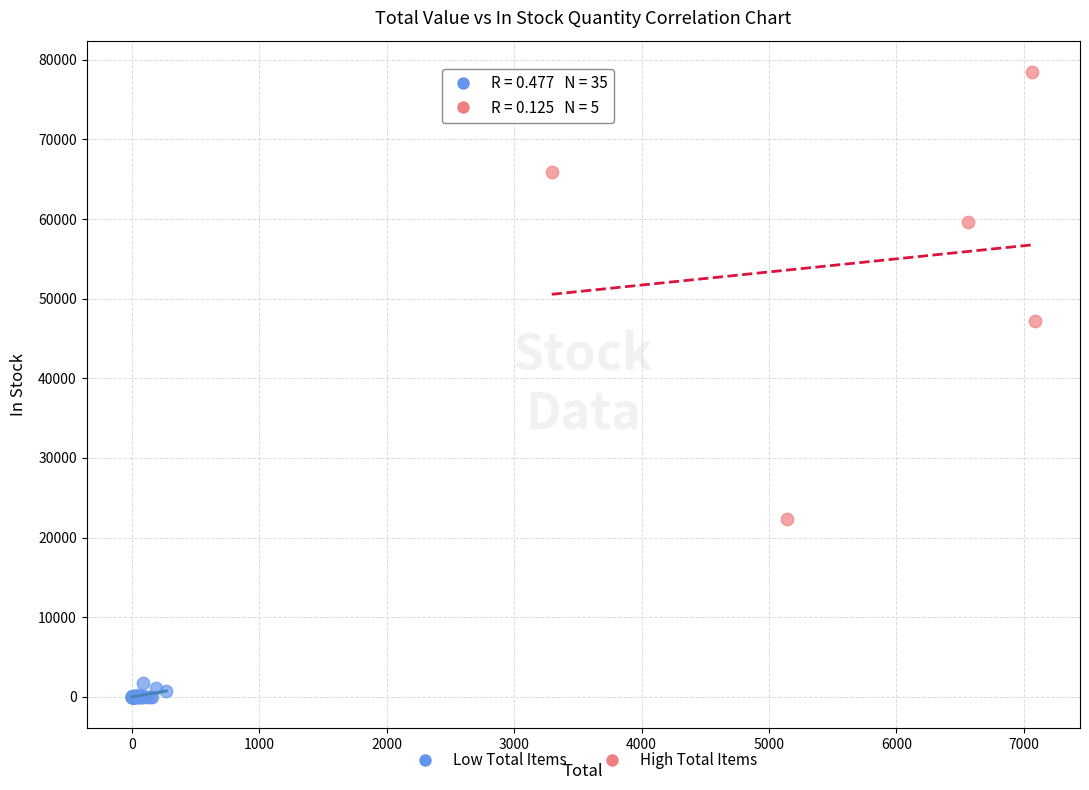

Which series contains the highest Y value?

High Total Items